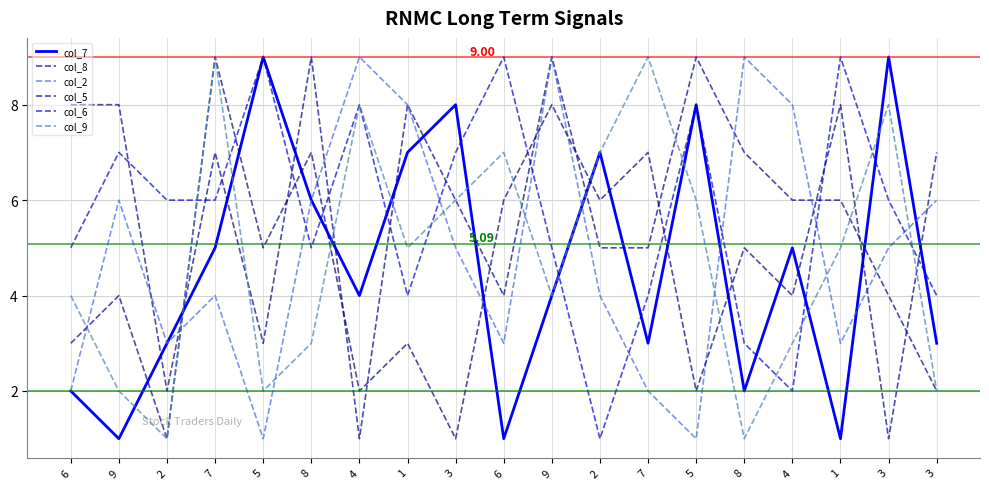

At which category does the chart reach its peak across all series?

5